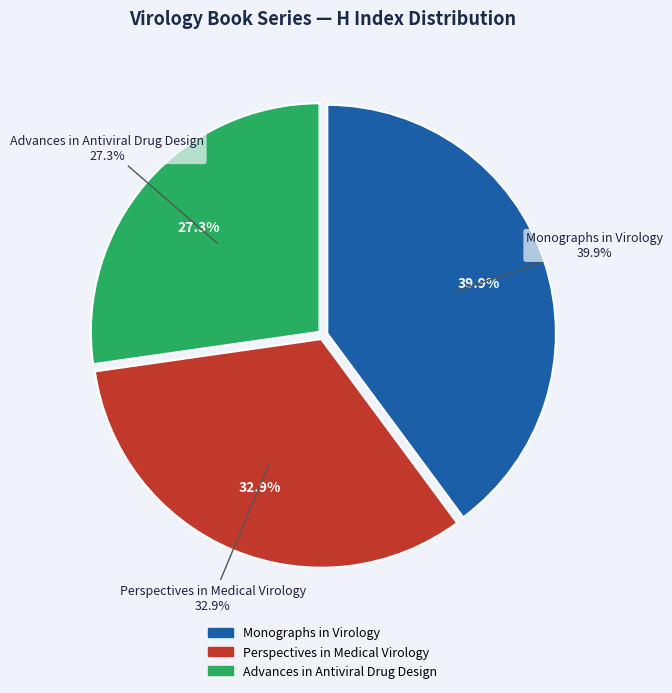

How many segments does this pie chart have?

3